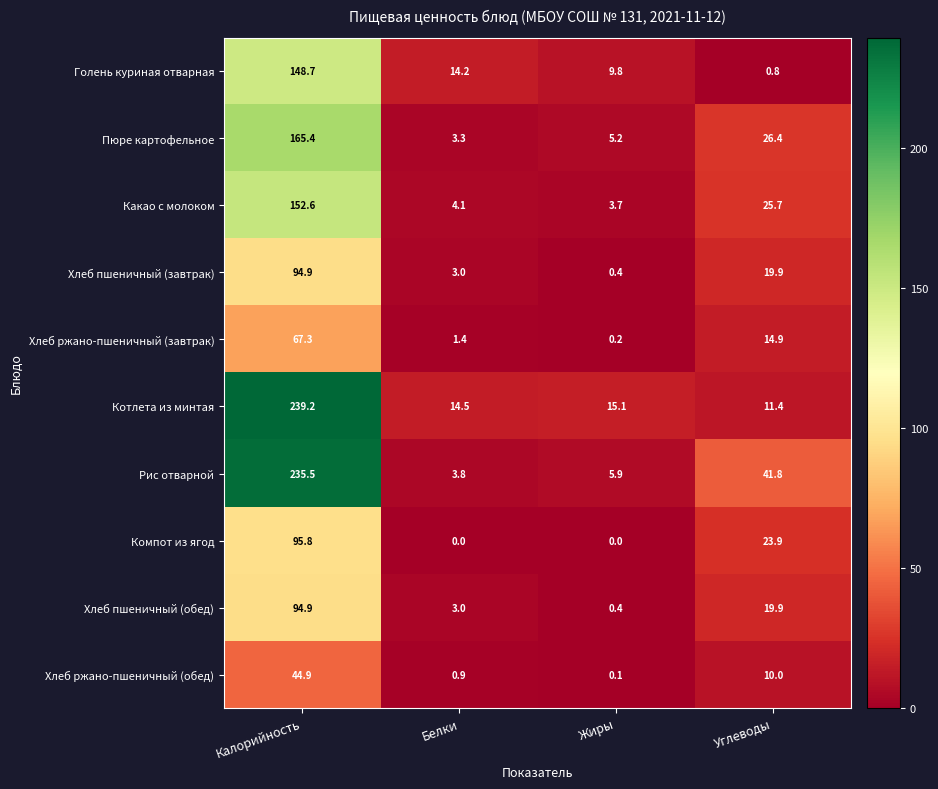

Which series has the widest spread of values?

Рис отварной